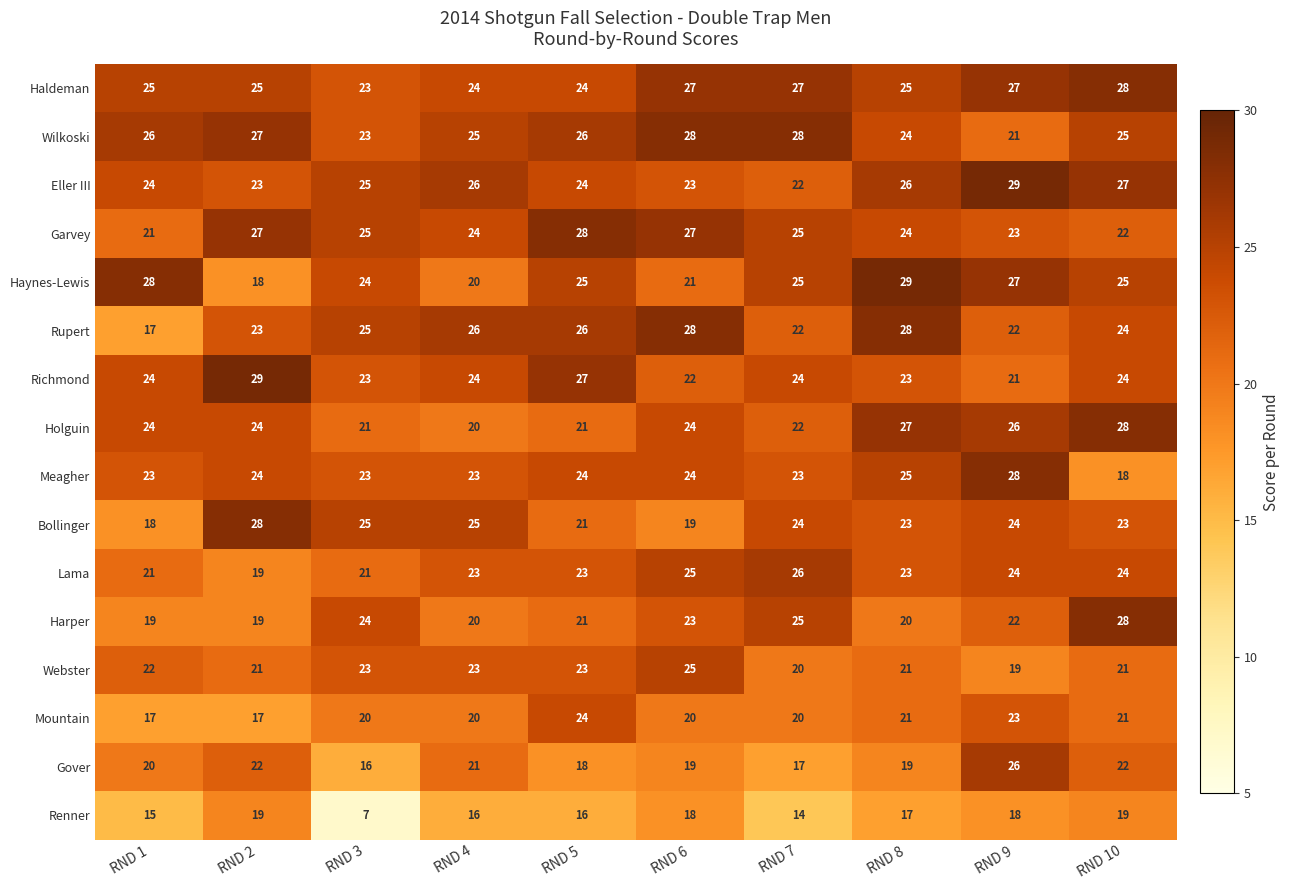

Between RND 7 and RND 10, which series saw the biggest shift?

Holguin